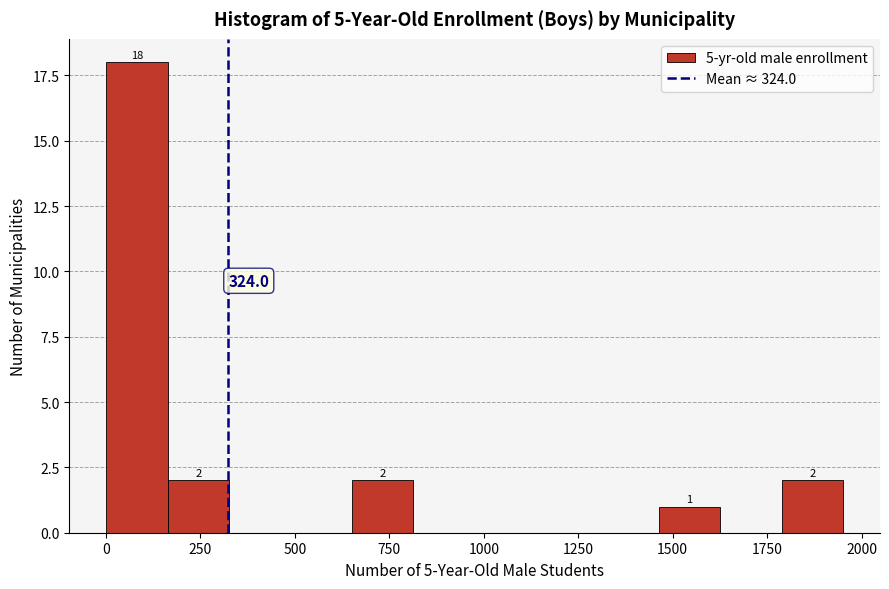

Read against the x-axis, roughly where is the centre of the tallest bar?

100